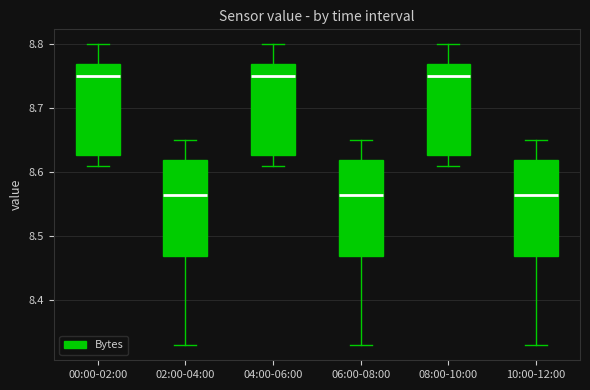

Reading left to right, read every box against the y-axis: the position of its median line, the range the box covers, and the ends of its whiskers. The values are not printed on the chart, so give them approximately, as read against the axis.

00:00-02:00: median 8.75, box 8.63 to 8.77, whiskers 8.61 to 8.80
02:00-04:00: median 8.57, box 8.47 to 8.62, whiskers 8.33 to 8.65
04:00-06:00: median 8.75, box 8.63 to 8.77, whiskers 8.61 to 8.80
06:00-08:00: median 8.57, box 8.47 to 8.62, whiskers 8.33 to 8.65
08:00-10:00: median 8.75, box 8.63 to 8.77, whiskers 8.61 to 8.80
10:00-12:00: median 8.57, box 8.47 to 8.62, whiskers 8.33 to 8.65